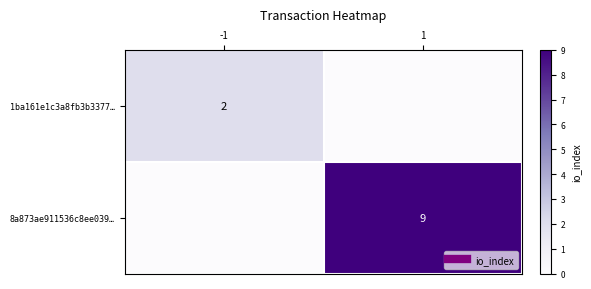

List the labels in order of 8a873ae911536c8ee039… value, smallest first.

-1, 1